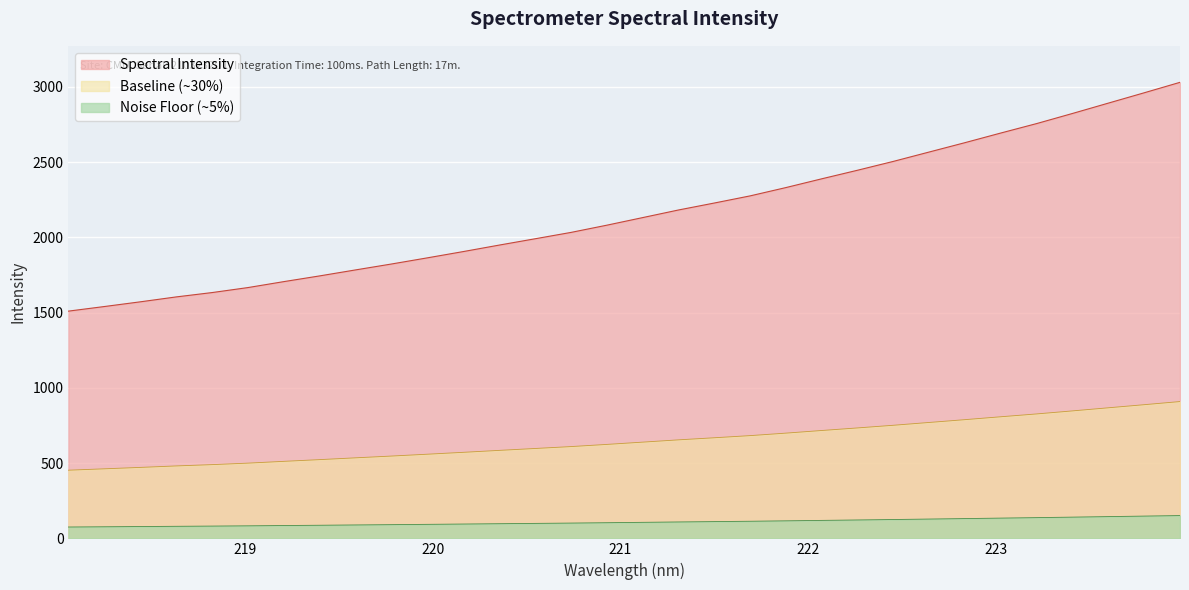

What is the minimum value for Spectral Intensity?

1509.9